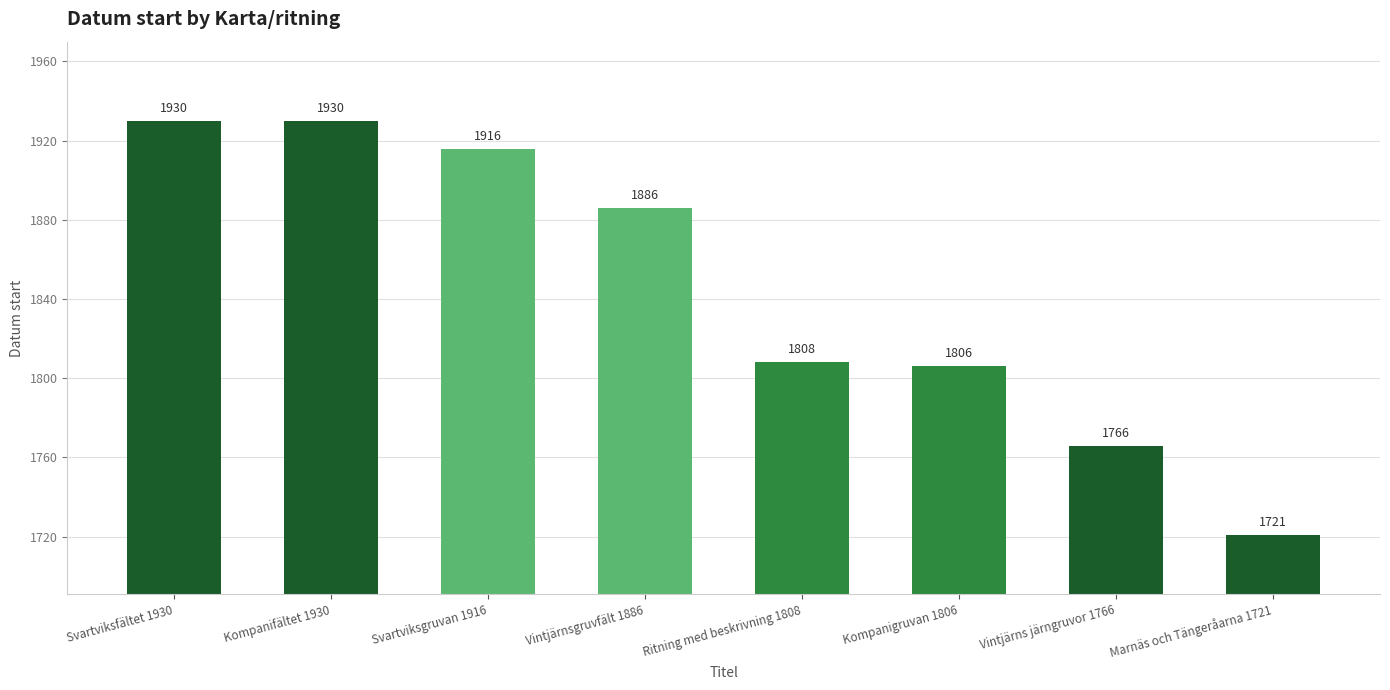

Are the bars horizontal?

No